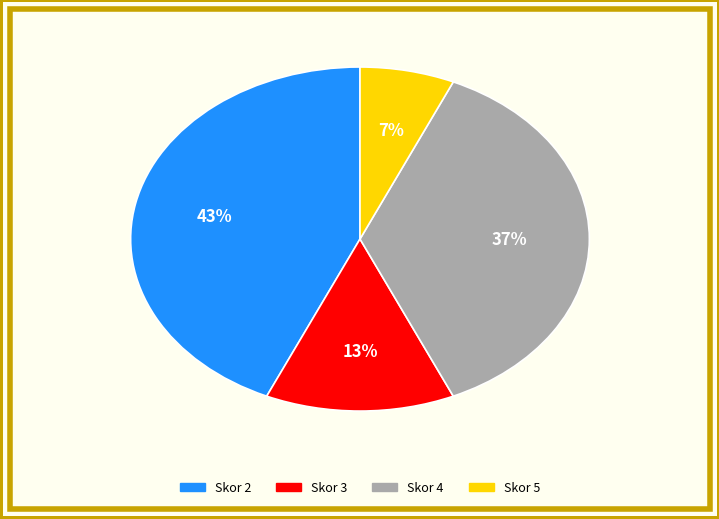

How many segments does this pie chart have?

4